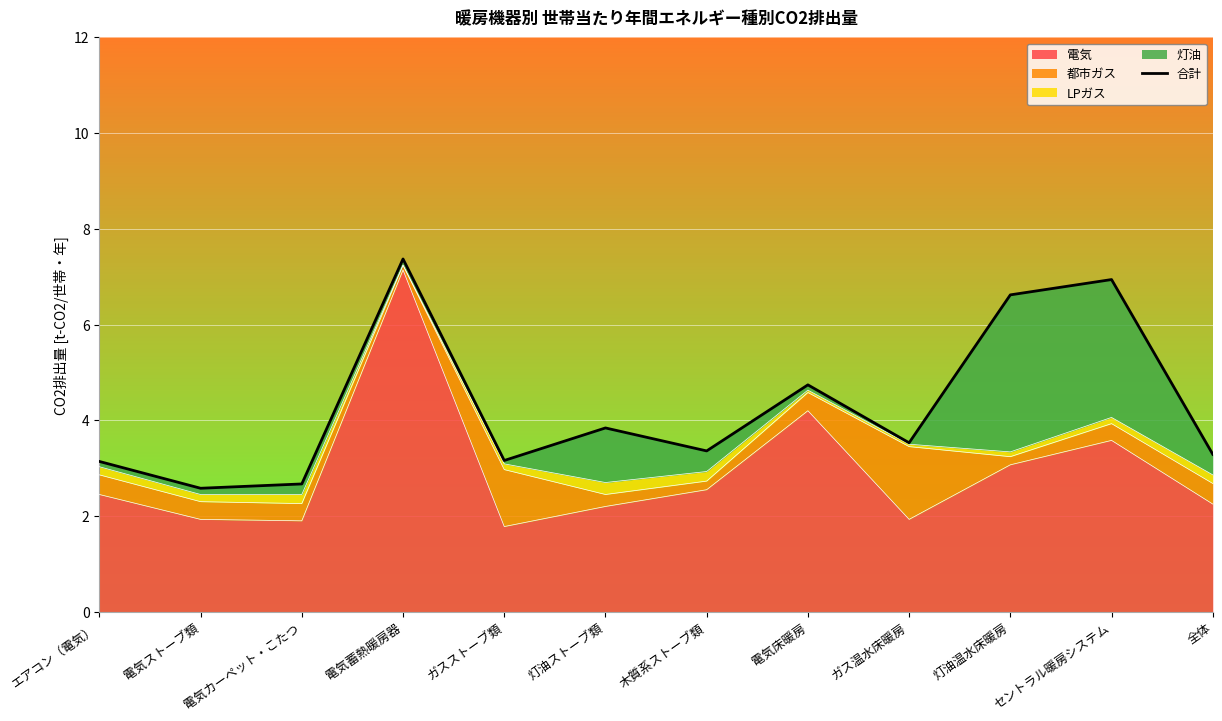

What is the change in value from ガスストーブ類 to 灯油ストーブ類?

+0.7